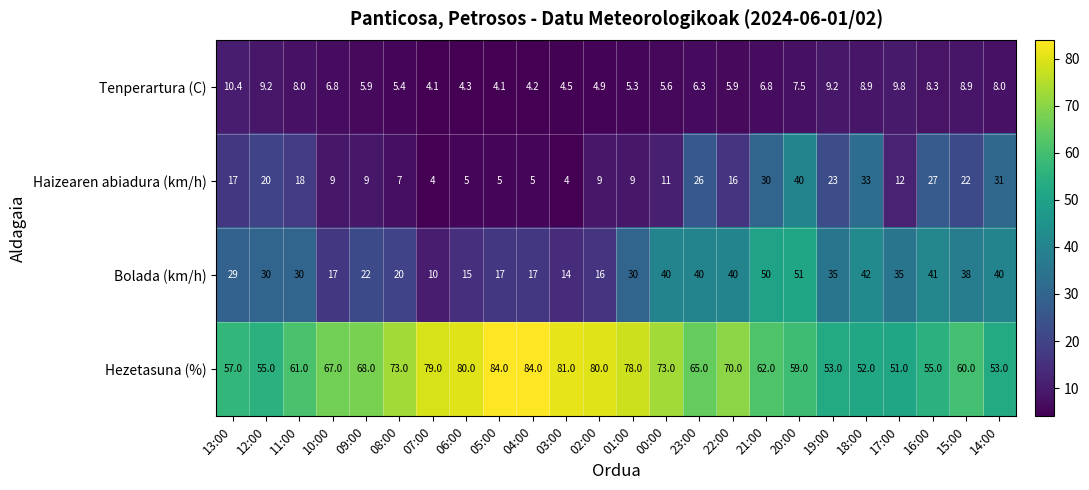

What is the difference between the Tenperartura (C) values at 09:00 and 20:00?

1.6